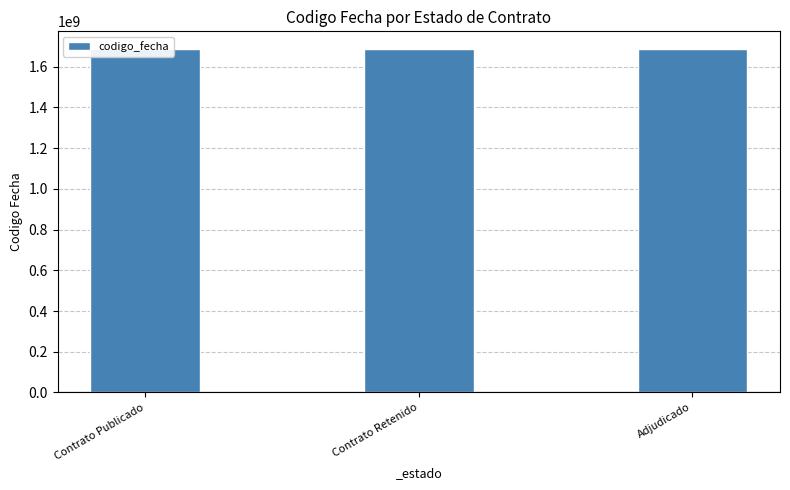

Reading left to right, extract all data points from this chart.

1688628436	1688193276	1686651042